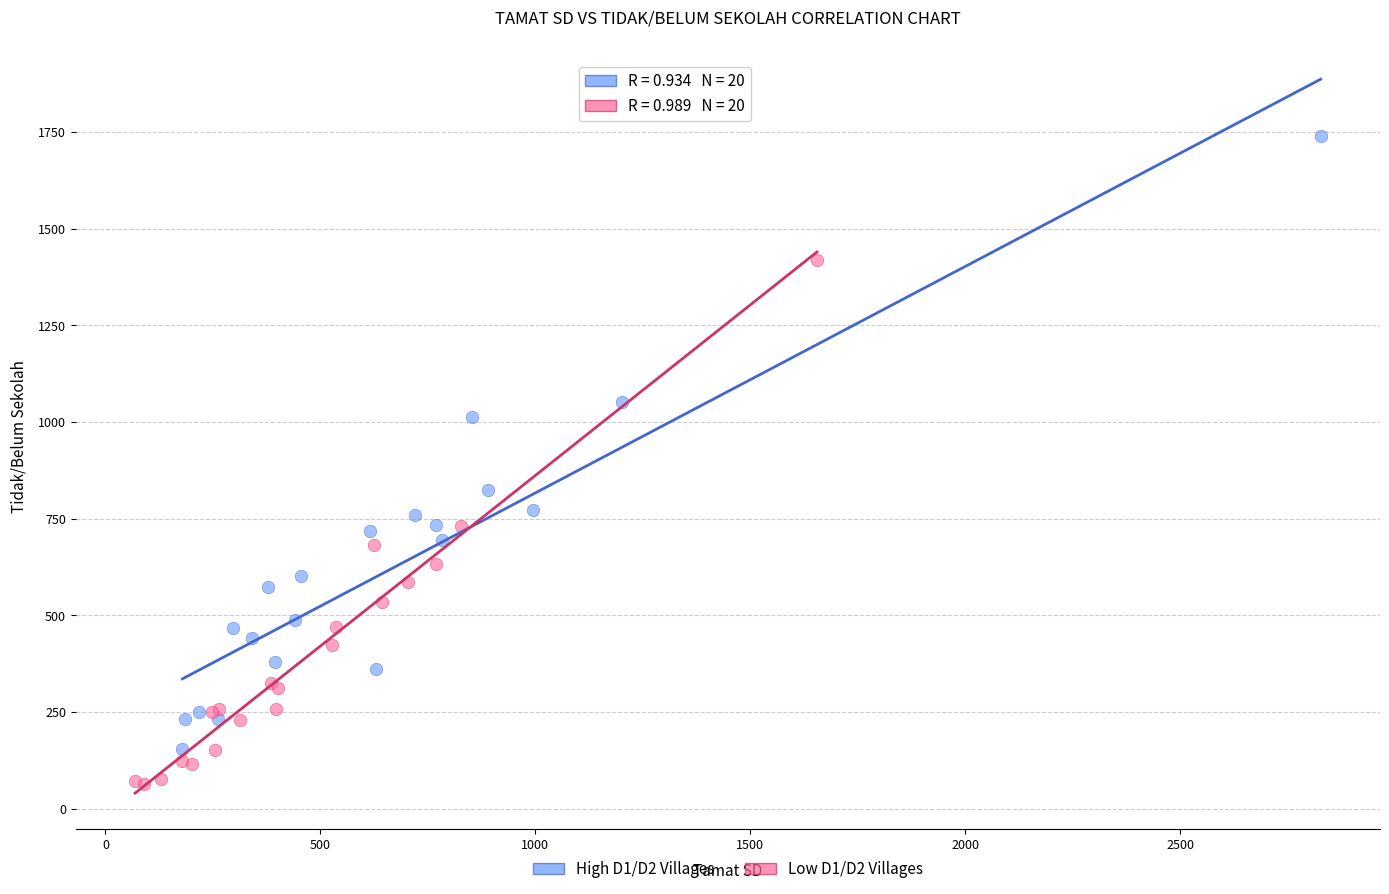

Which series reaches the minimum Y coordinate?

Low D1/D2 Villages